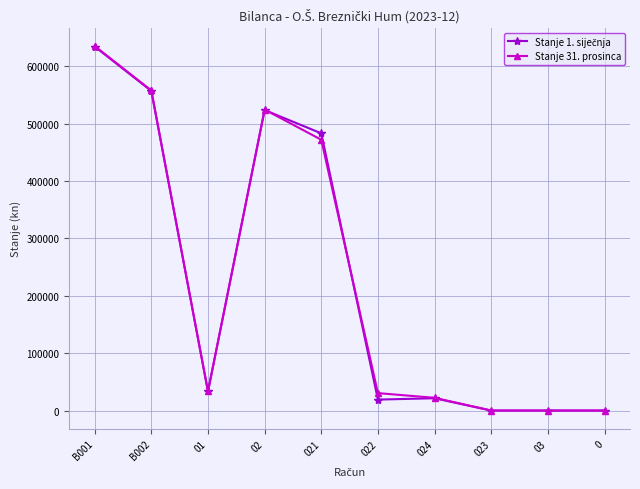

What is the sum of all Stanje 31. prosinca values?

2276362.8